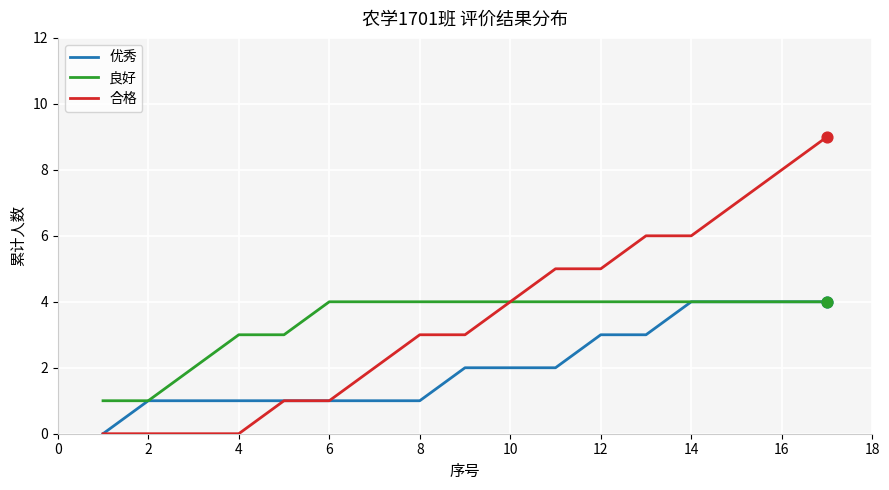

What is the highest value of the 优秀 series?

4